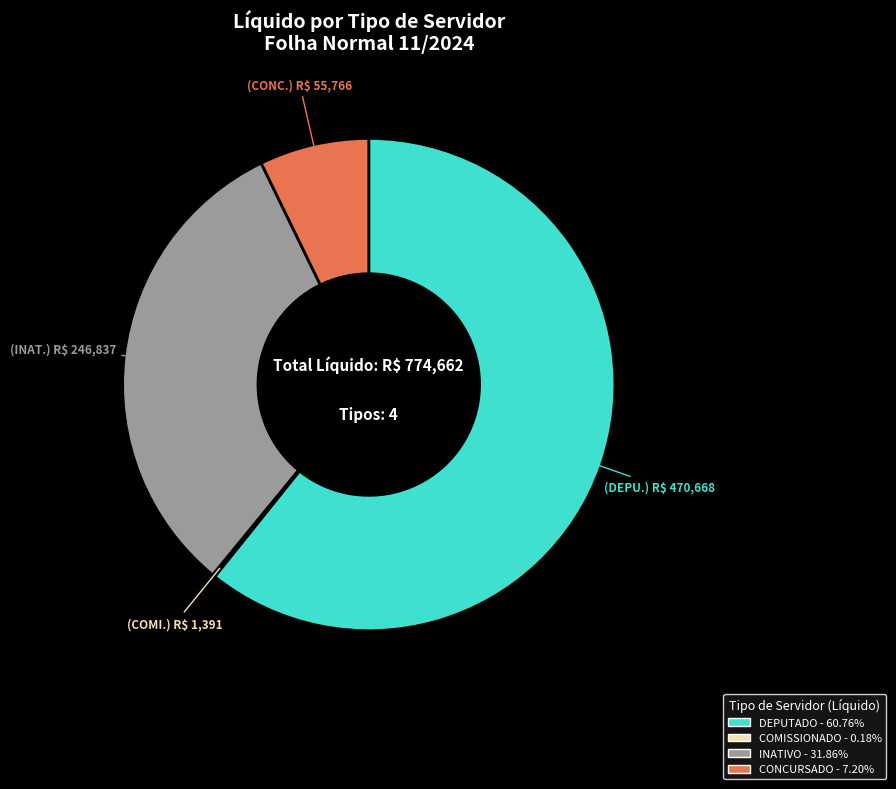

Which has a higher value, DEPUTADO or CONCURSADO?

DEPUTADO